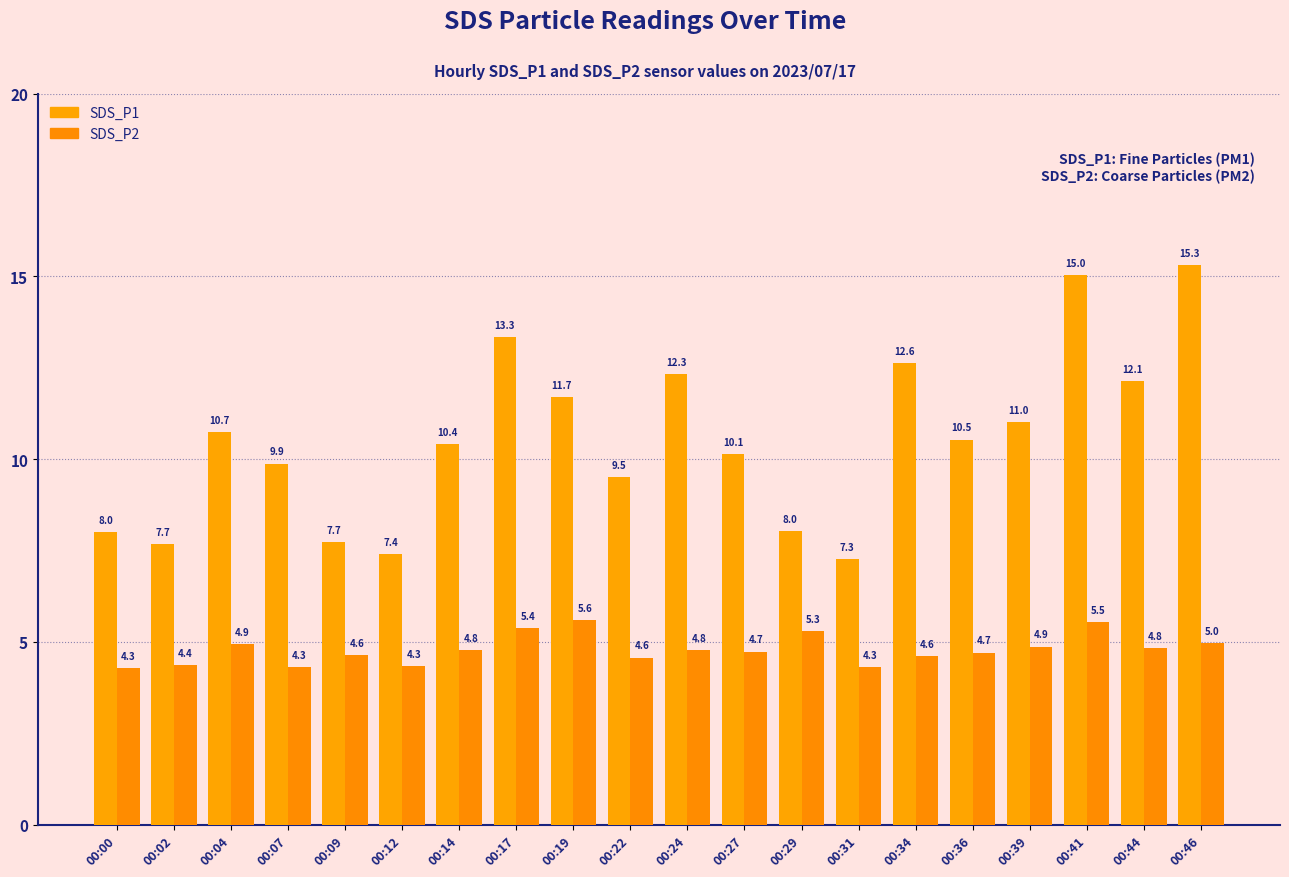

What is the spread (max minus min) of values at 00:12?

3.1